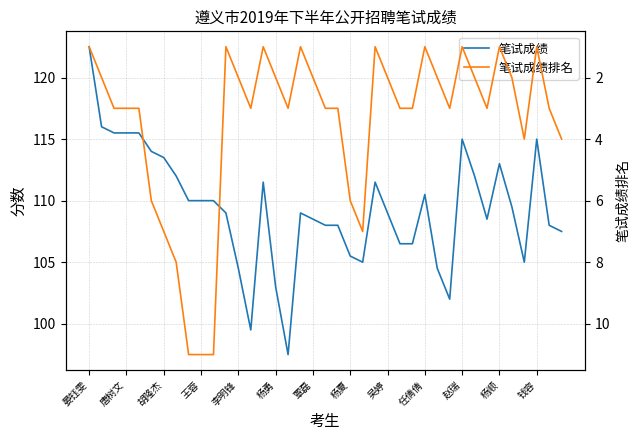

True or false: 笔试成绩 and 笔试成绩排名 cross at least once.

False